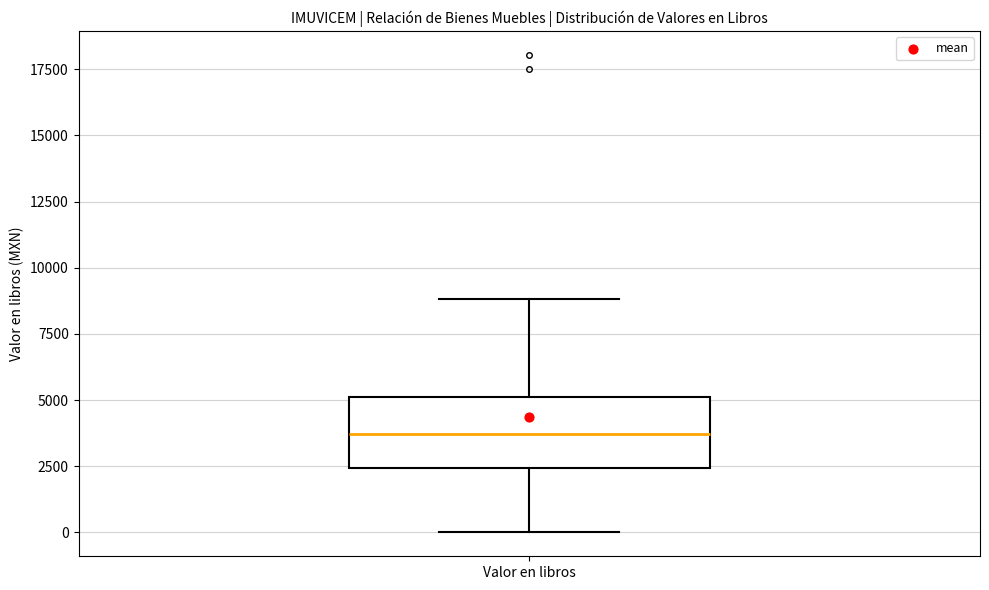

Read this box plot against the y-axis: the position of the median line, the range covered by the box, and the ends of both whiskers. The values are not printed on the chart, so give them approximately, as read against the axis.

median 3500, box 2500 to 5000, whiskers 0 to 9000